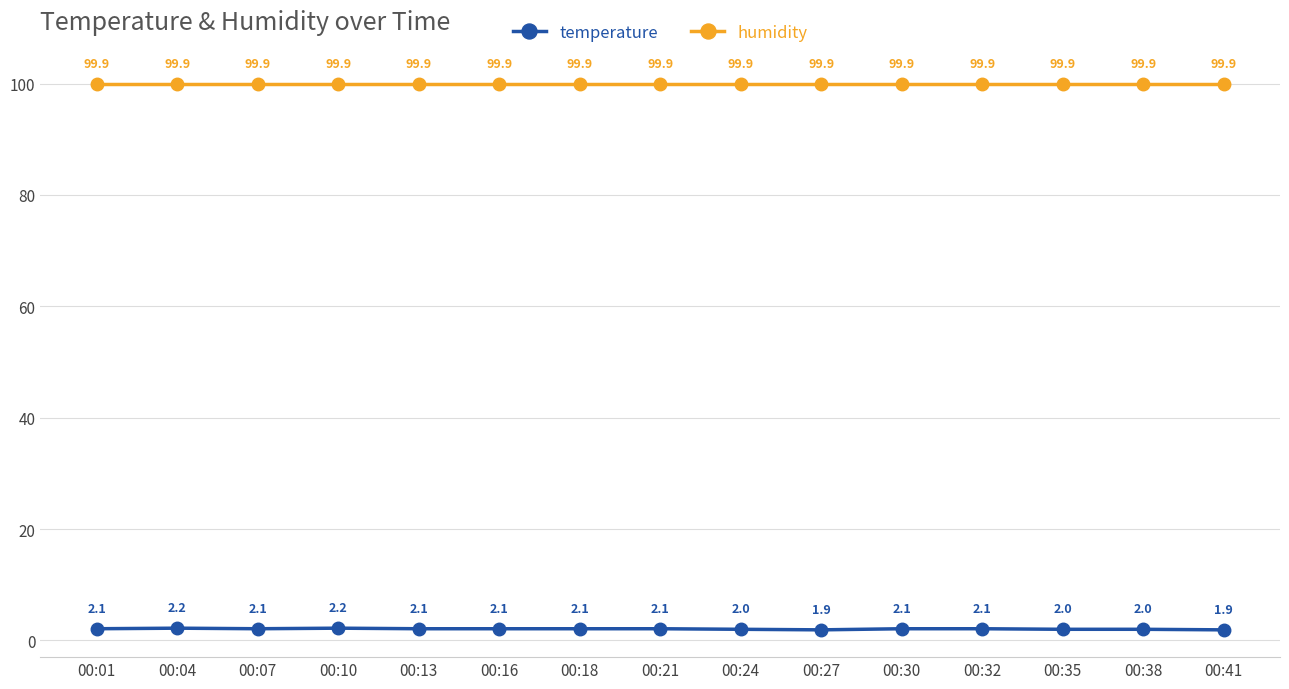

List the series in order of their peak value, lowest first.

temperature, humidity